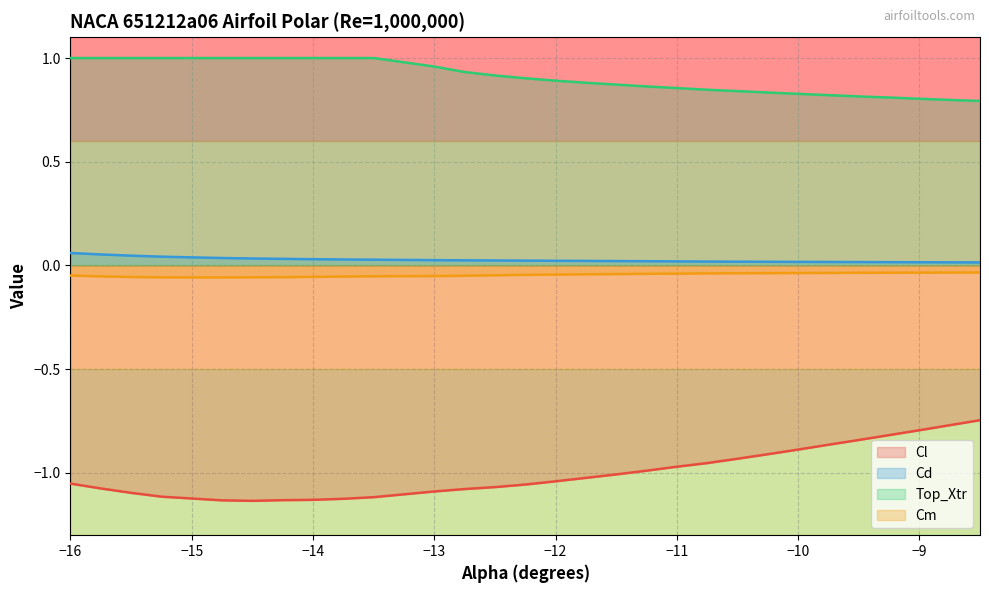

How many lines are shown in the chart?

4